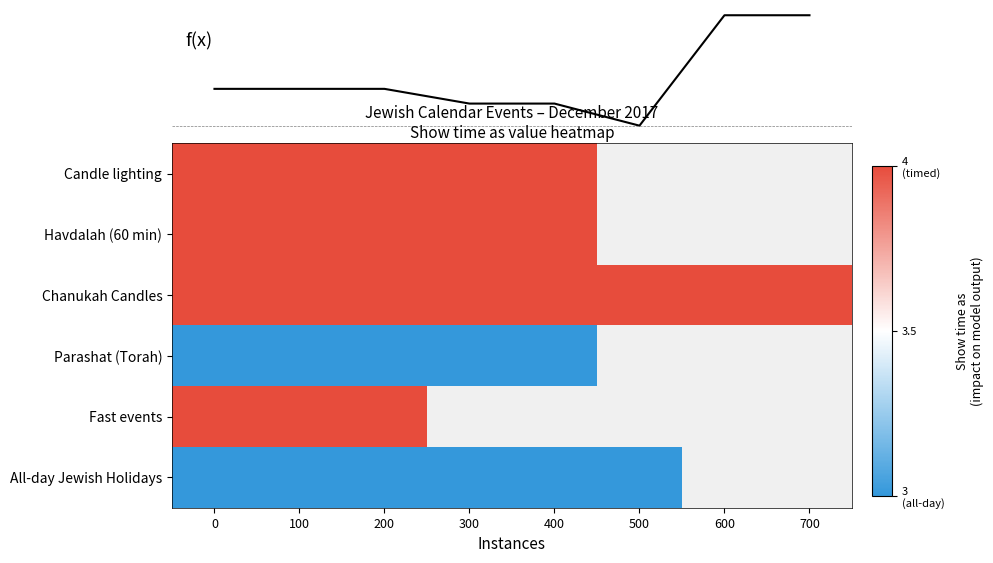

The value of Parashat (Torah) at 200 is -1.3. True or false?

False